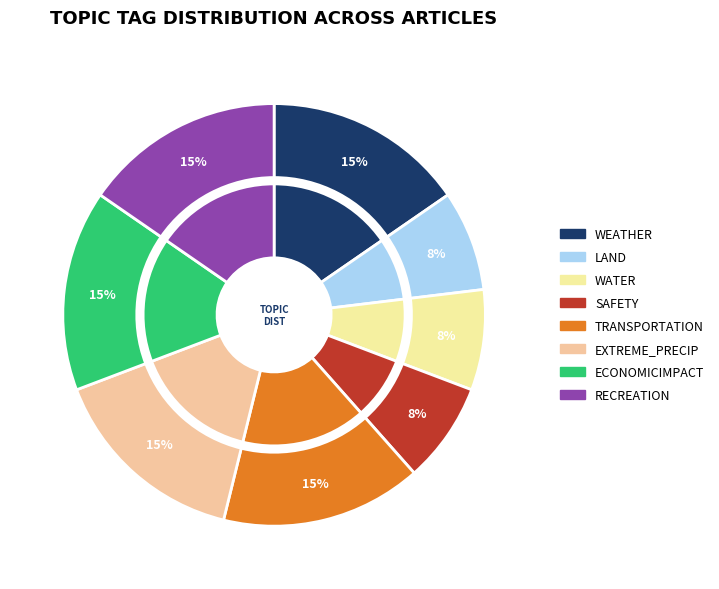

Is there a majority slice in this chart?

No